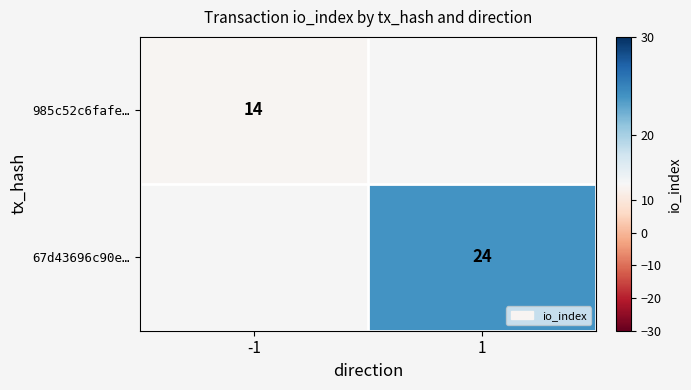

The 67d43696c90e… series shows 17 at 1. True or false?

False